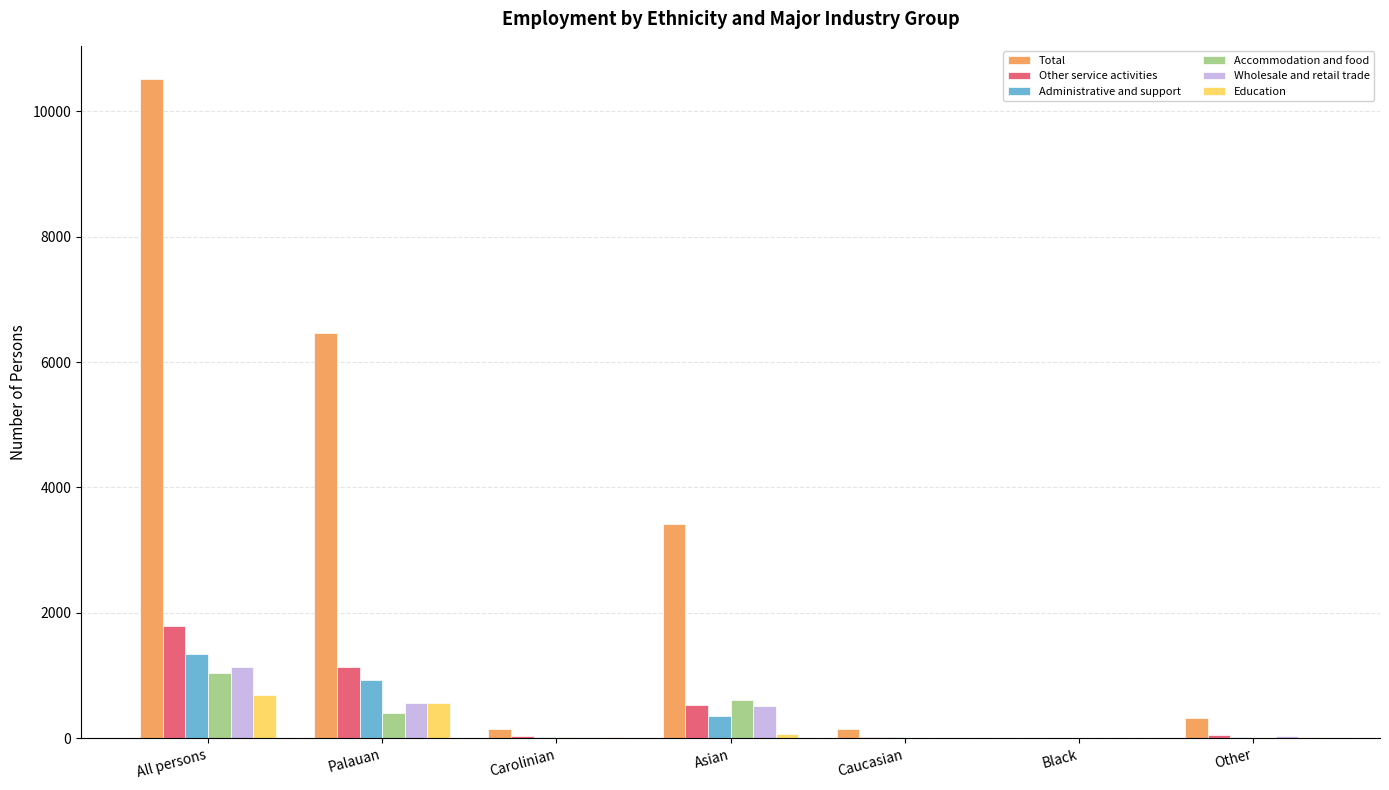

What is the greatest value displayed?

10516